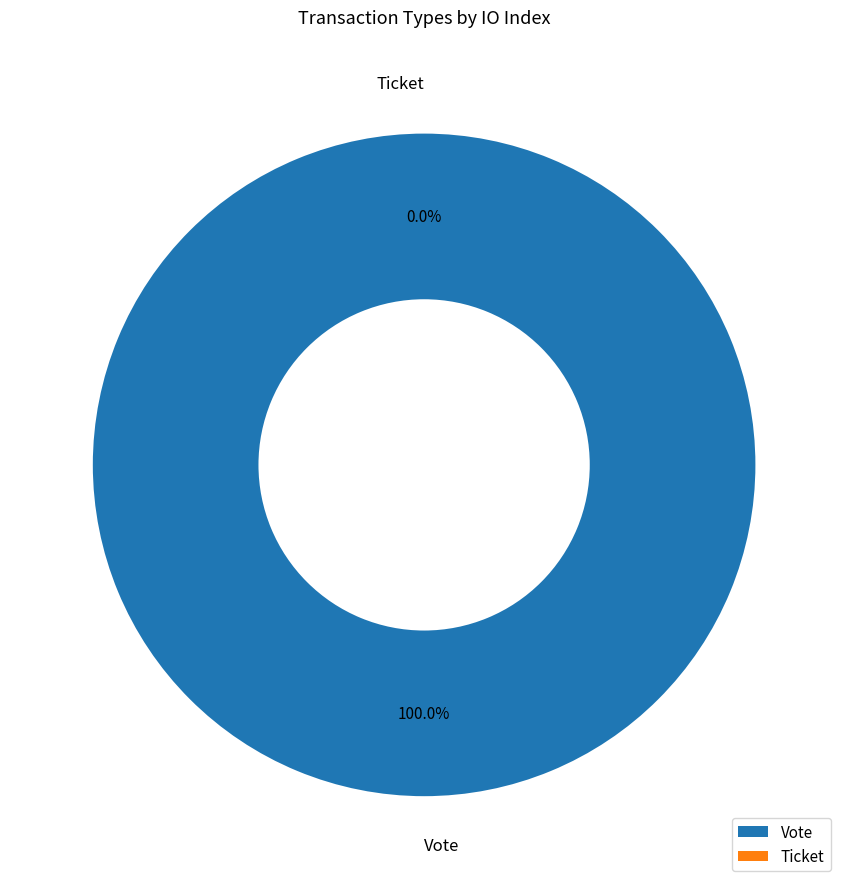

To the nearest percent, what is the combined percentage of Vote and Ticket?

100%